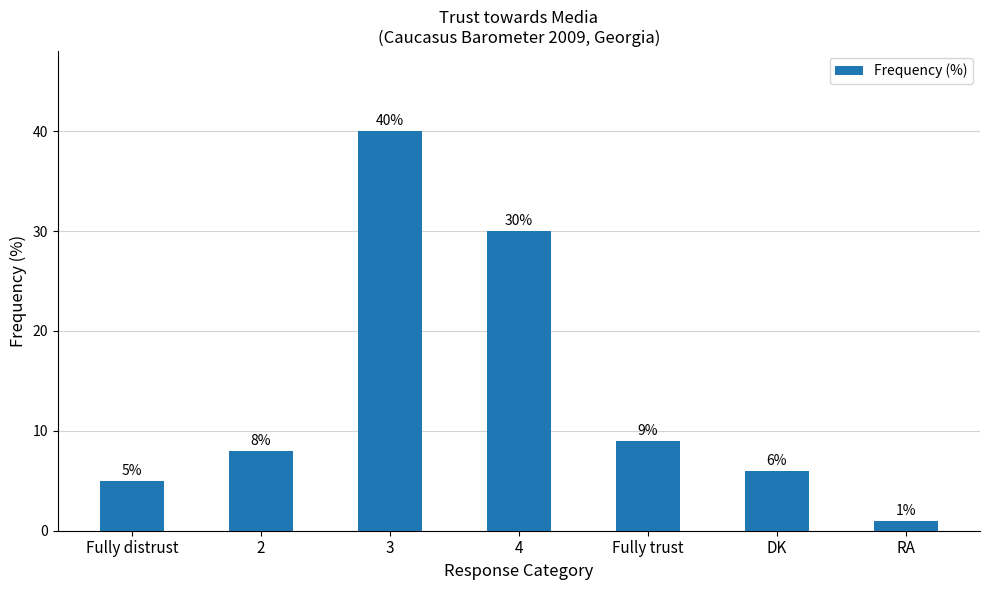

What is the approximate value at 4, to the nearest 5?

30